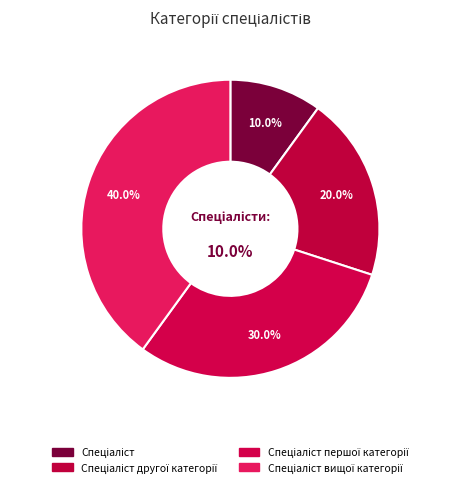

The Спеціаліст першої категорії slice represents 30% of the pie. True or false?

True